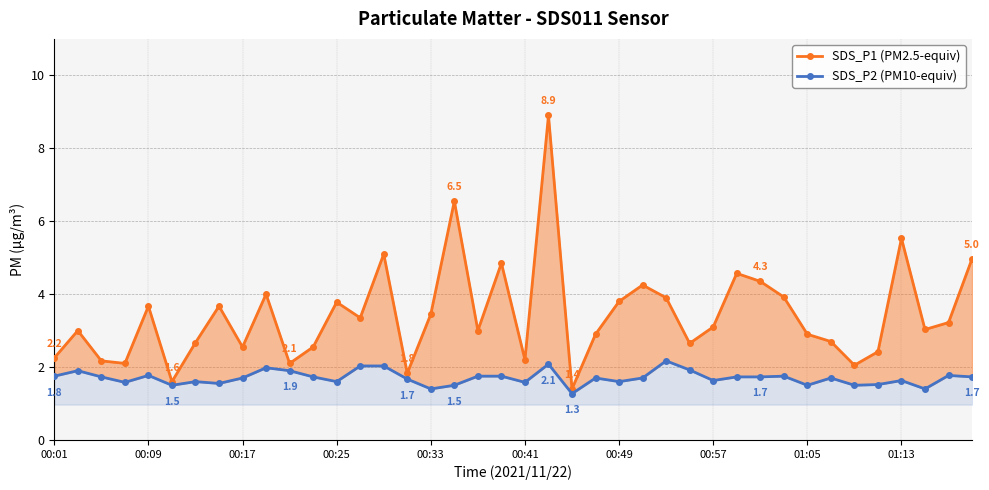

What is the difference between the highest and lowest values at 30?

2.6